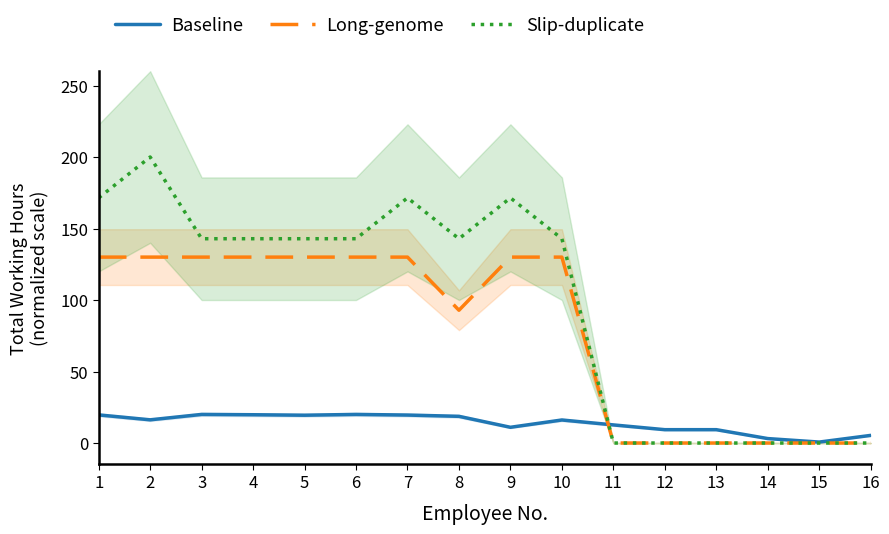

What is the value of the Long-genome point at the 4th from the left?

130.0